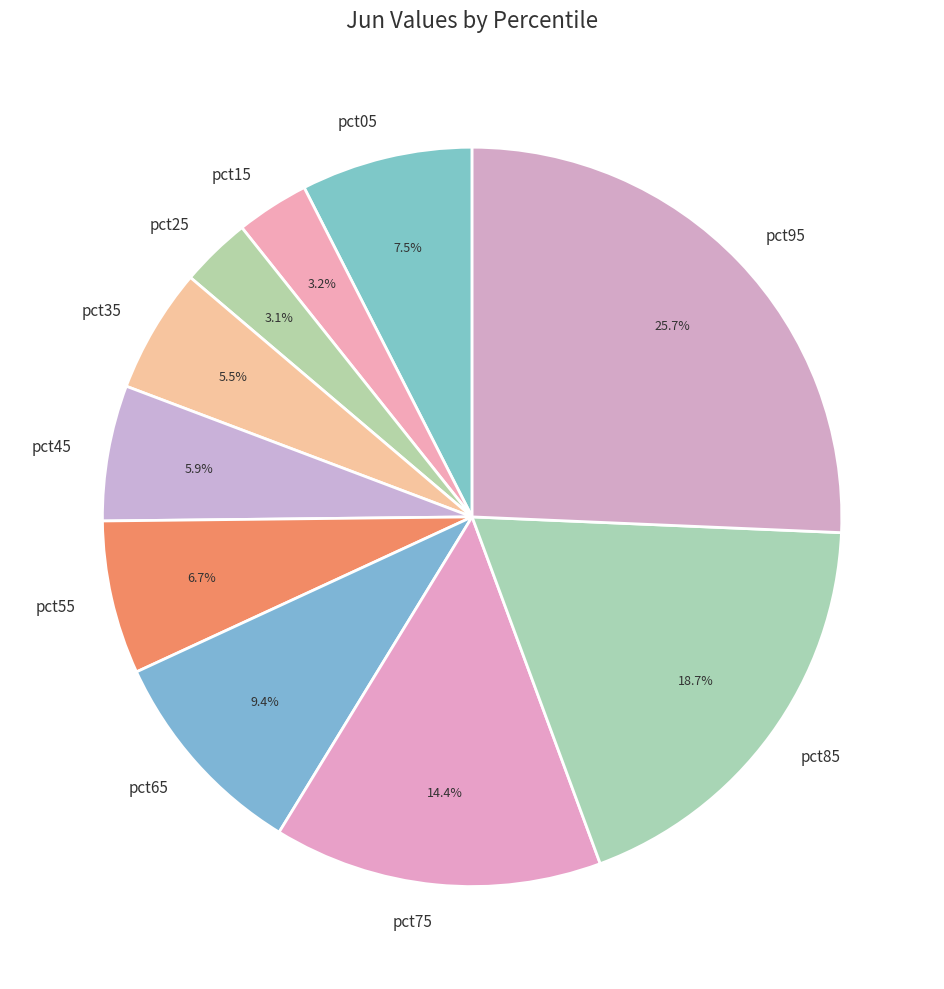

Does pct35 represent more than half of the total?

No